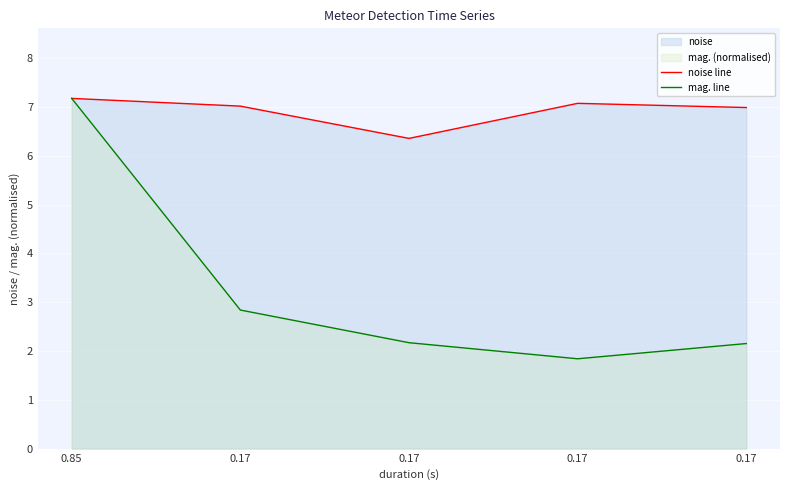

Which series changed the most between 0.85 and 0.17?

mag. line